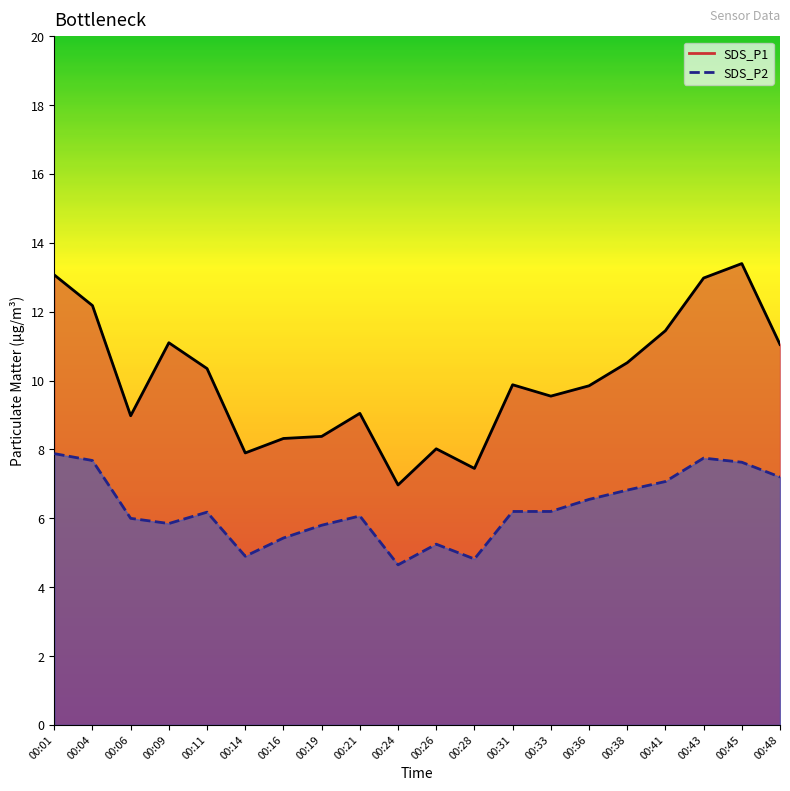

At which category does the chart reach its peak across all series?

00:45